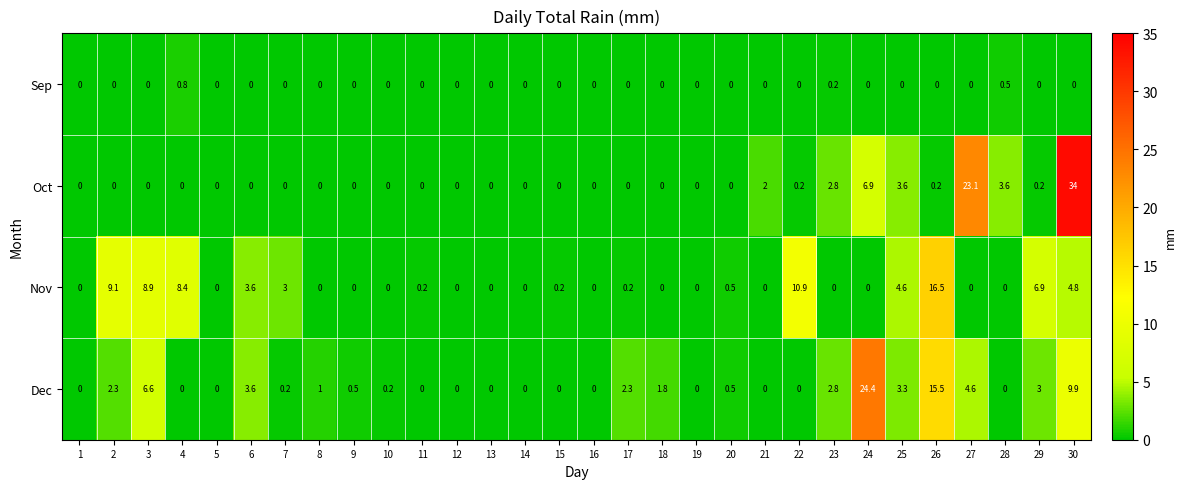

Read the Dec value at 6.

3.6